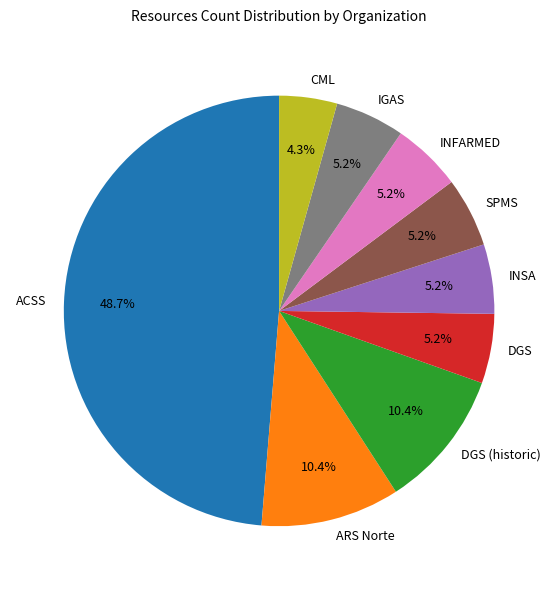

What is the ratio of the value at SPMS to the value at DGS (historic)?

0.5